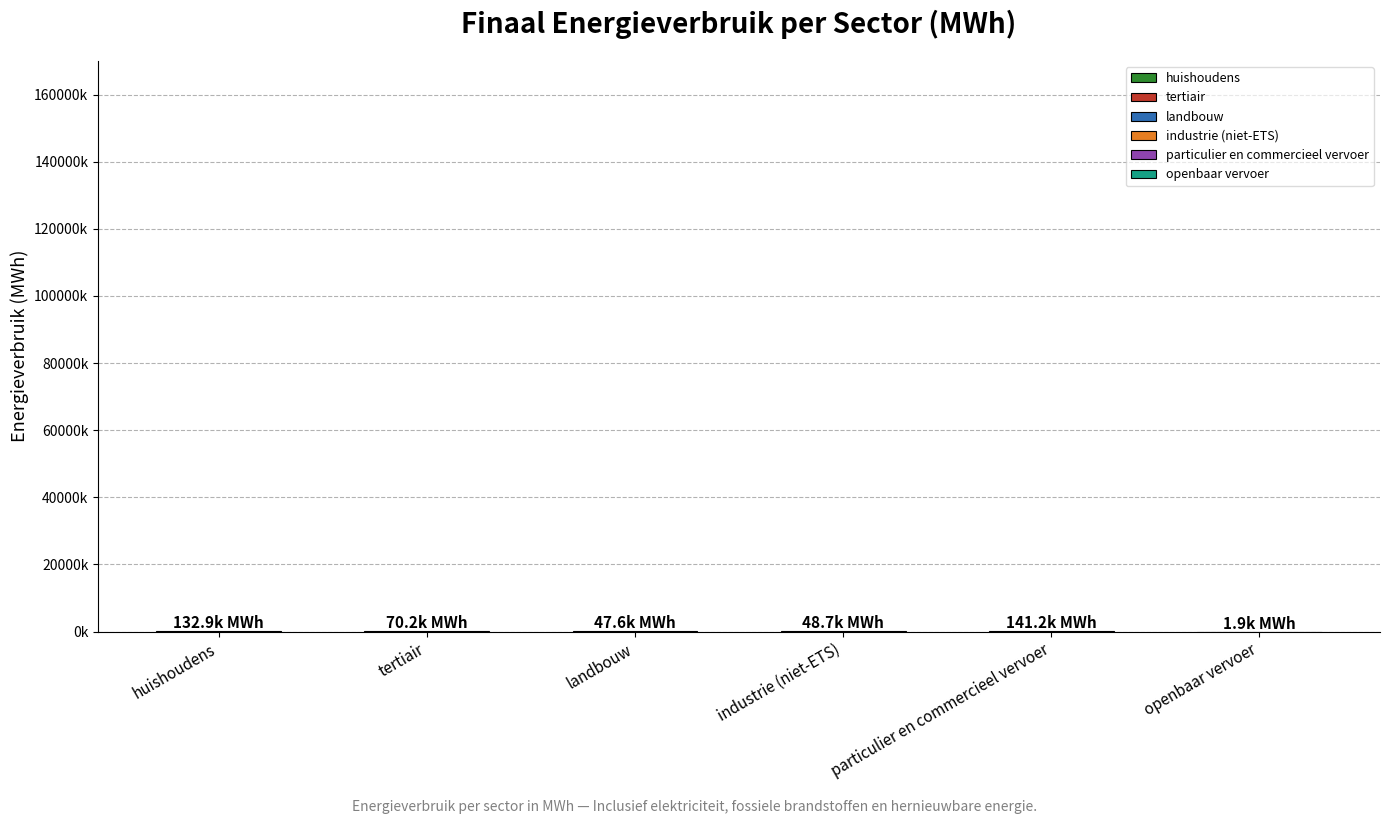

What is the change in value from tertiair to industrie (niet-ETS)?

-21478.2